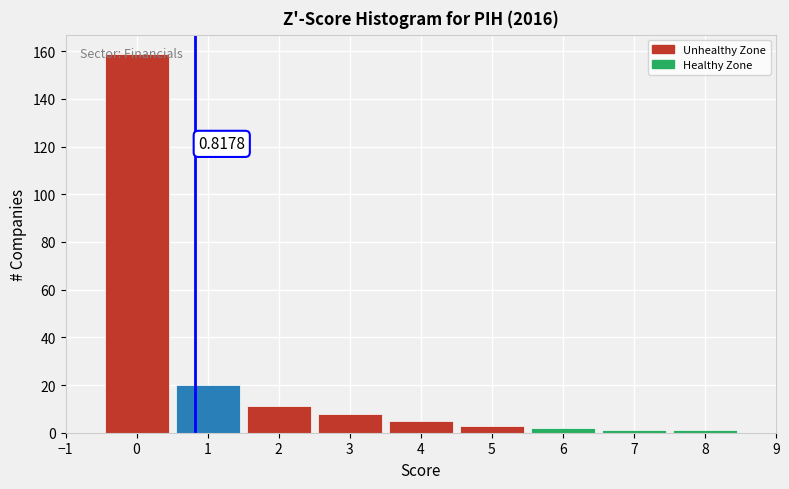

Over which range of the x-axis is the bar tallest?

-0.5 to 0.5